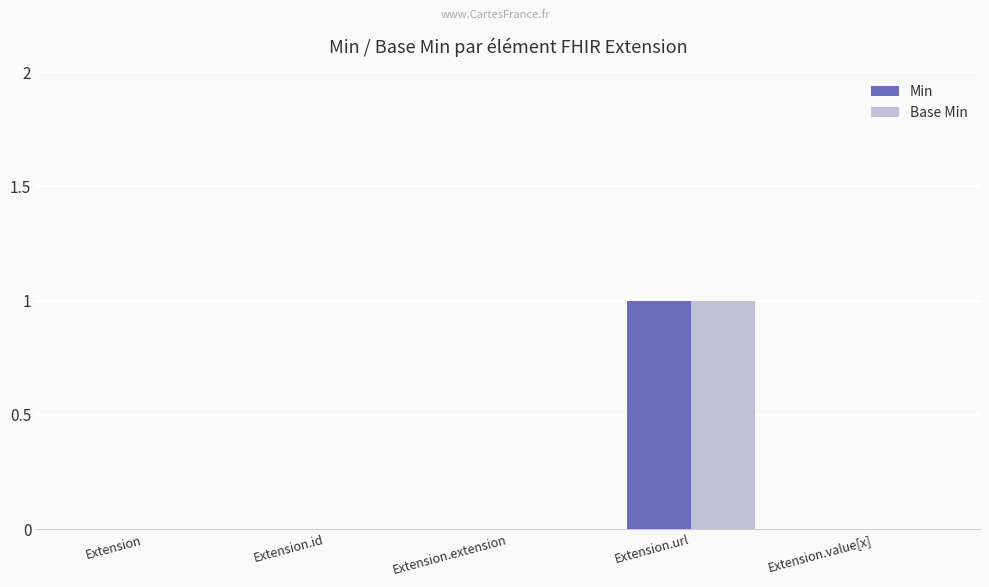

At which category does the chart reach its peak across all series?

Extension.url